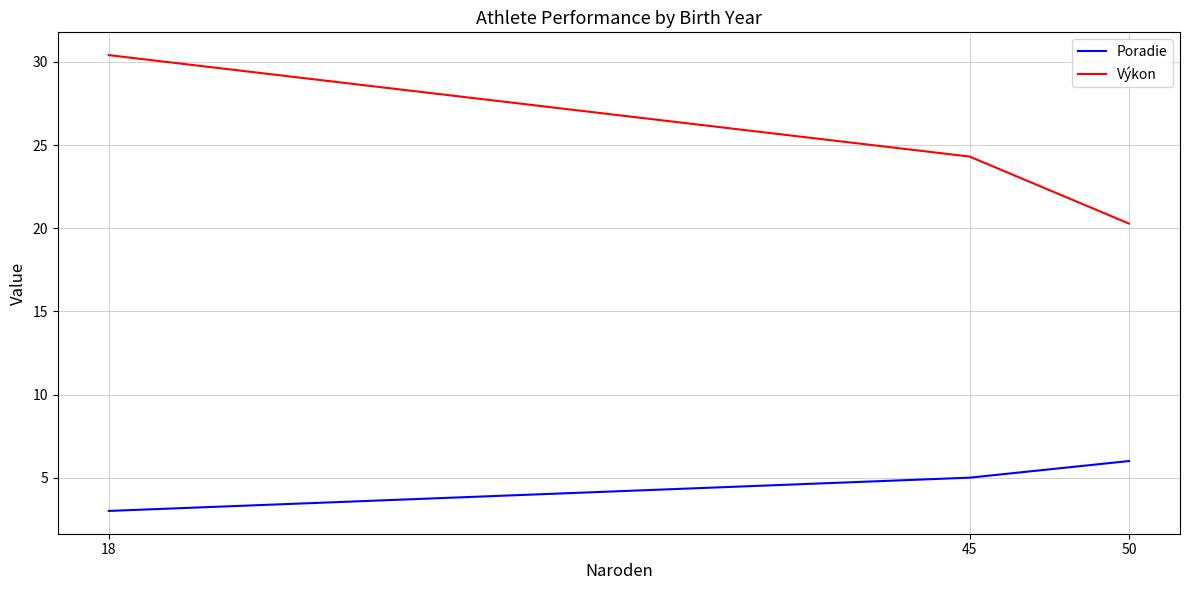

What is the lowest value of the Výkon series?

20.3